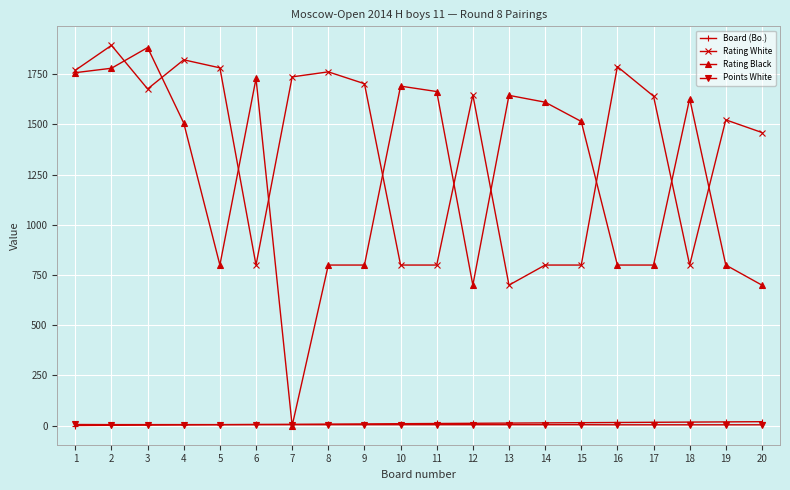

Does the chart have visible grid lines?

Yes